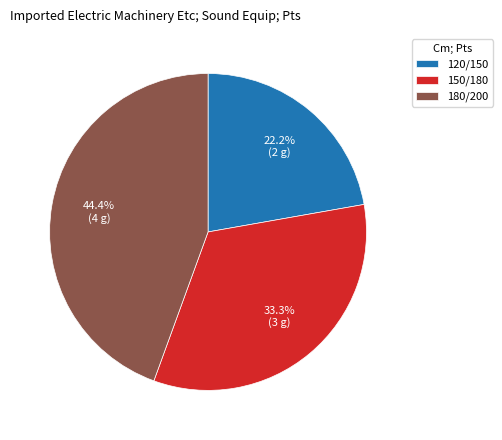

Which has a higher value, 120/150 or 150/180?

150/180